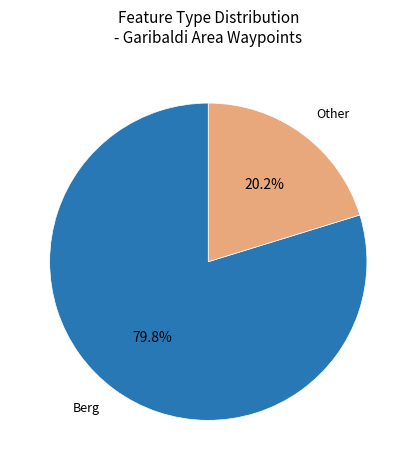

Is there any slice that represents more than half of the pie?

Yes